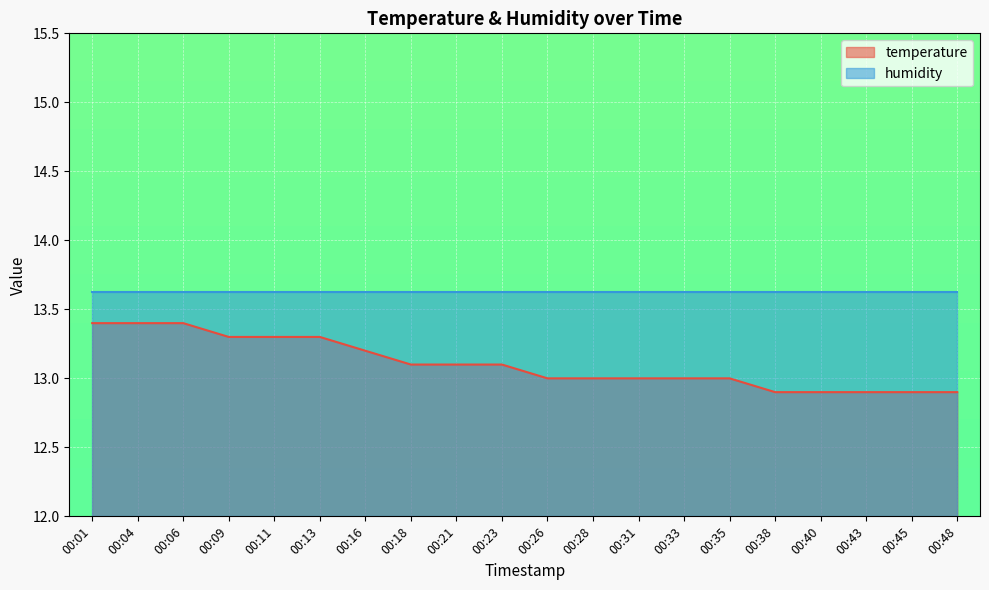

What is the minimum value shown in the chart?

12.9